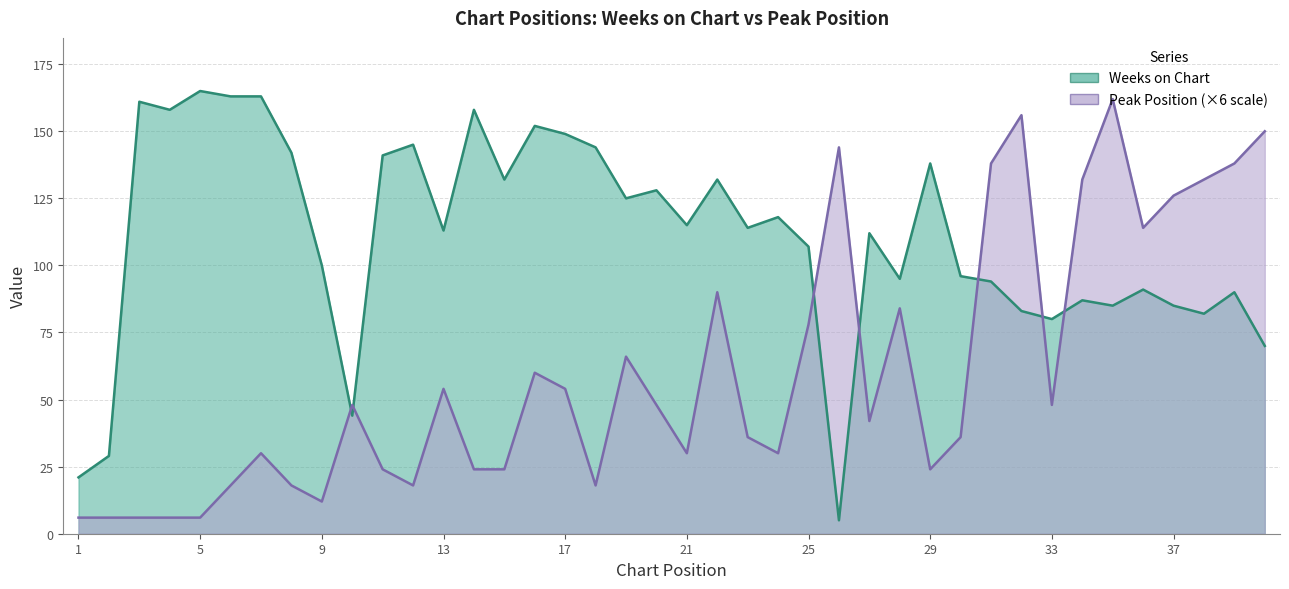

The Peak Position series shows 9 at 5. True or false?

False